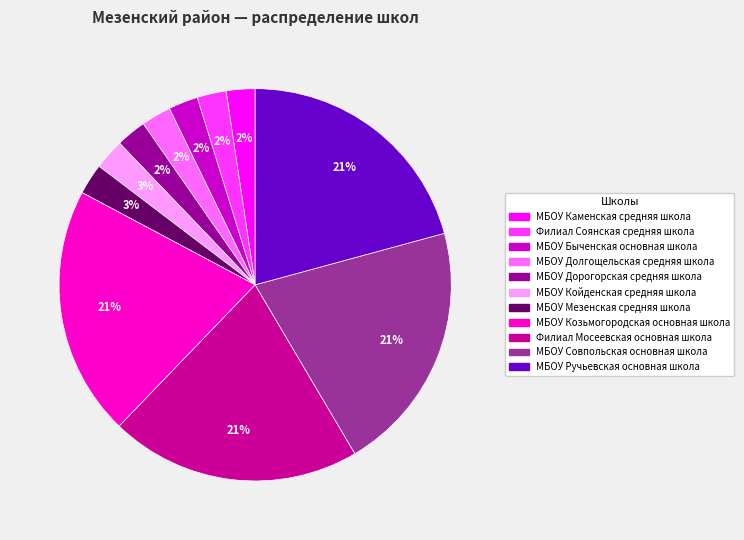

Is there any slice that represents more than half of the pie?

No